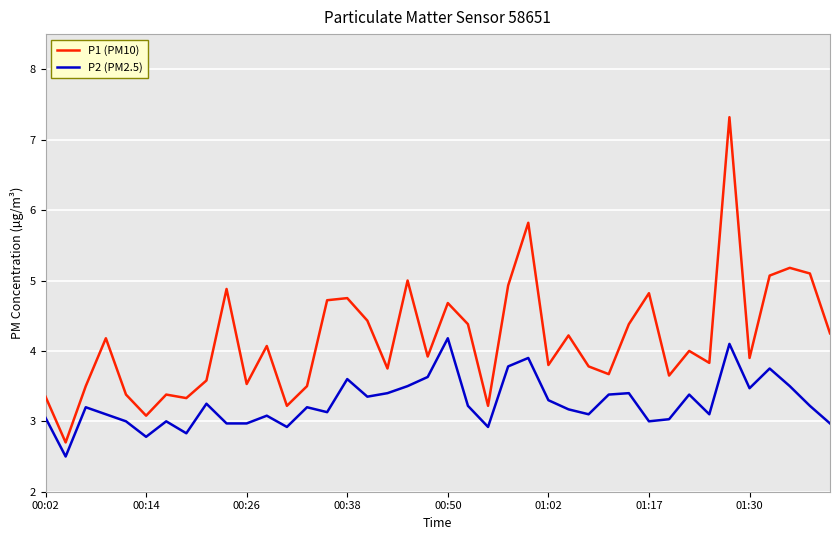

What is the maximum value shown in the chart?

7.3